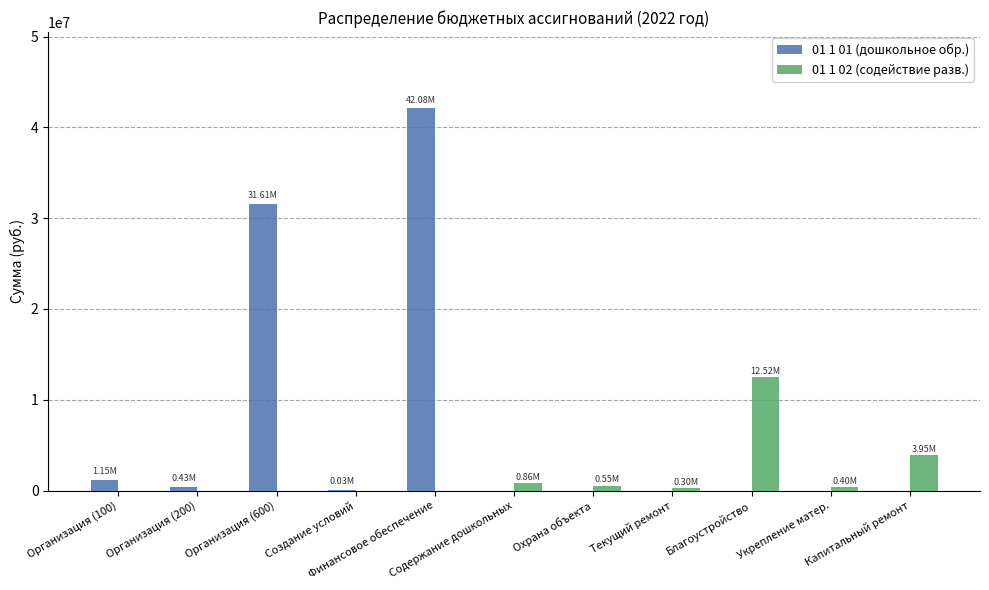

Which series has the largest total across all categories?

01 1 01 (дошкольное обр.)